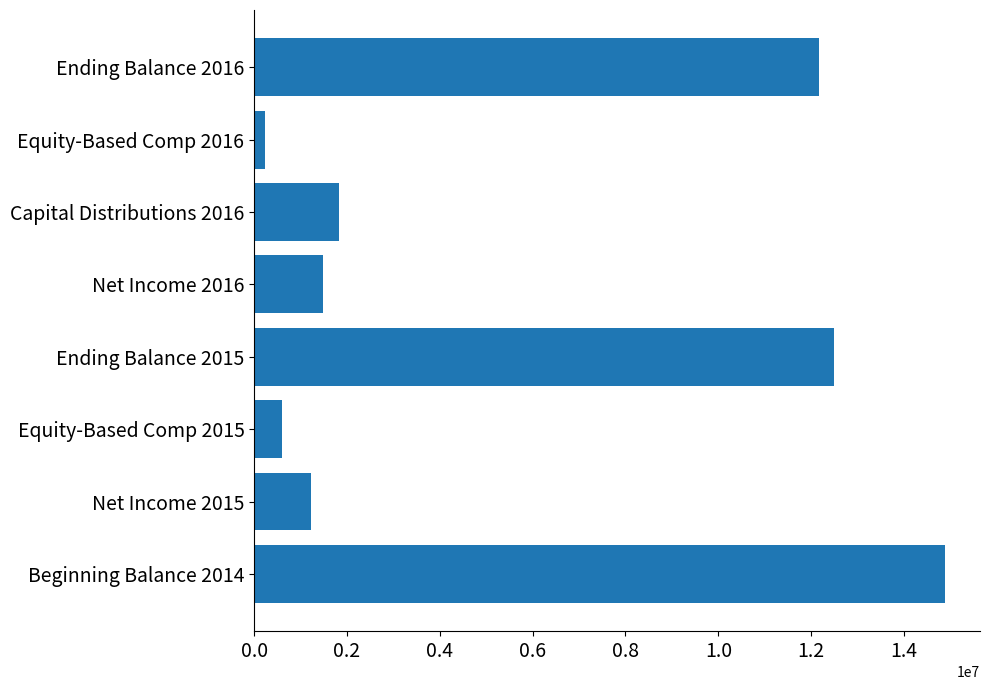

Rank the categories by value from highest to lowest.

Beginning Balance 2014, Ending Balance 2015, Ending Balance 2016, Capital Distributions 2016, Net Income 2016, Net Income 2015, Equity-Based Comp 2015, Equity-Based Comp 2016